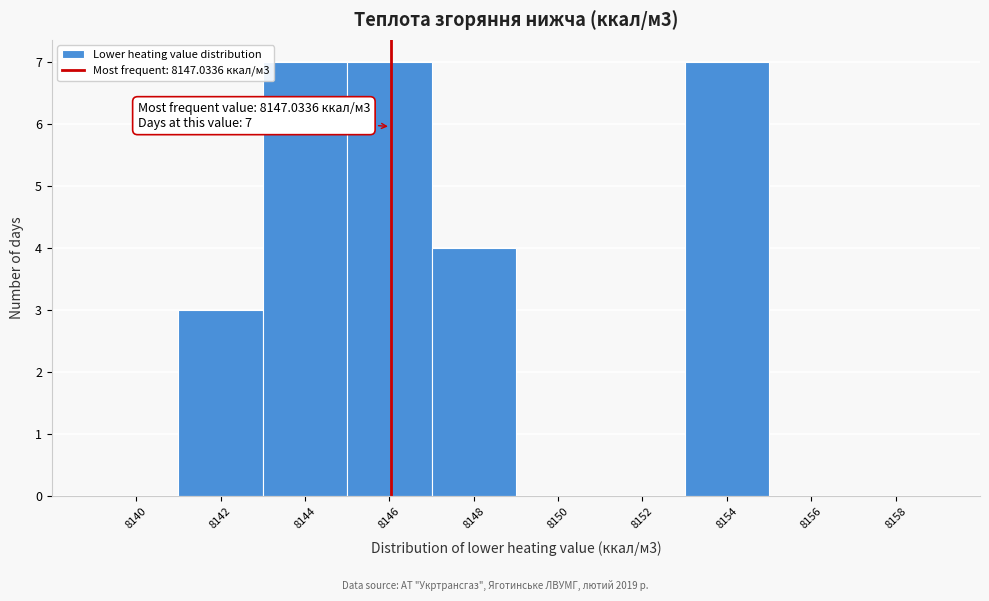

Reading right to left, extract all data points from this chart.

8158=0	8156=0	8154=7	8152=0	8150=0	8148=4	8146=7	8144=7	8142=3	8140=0